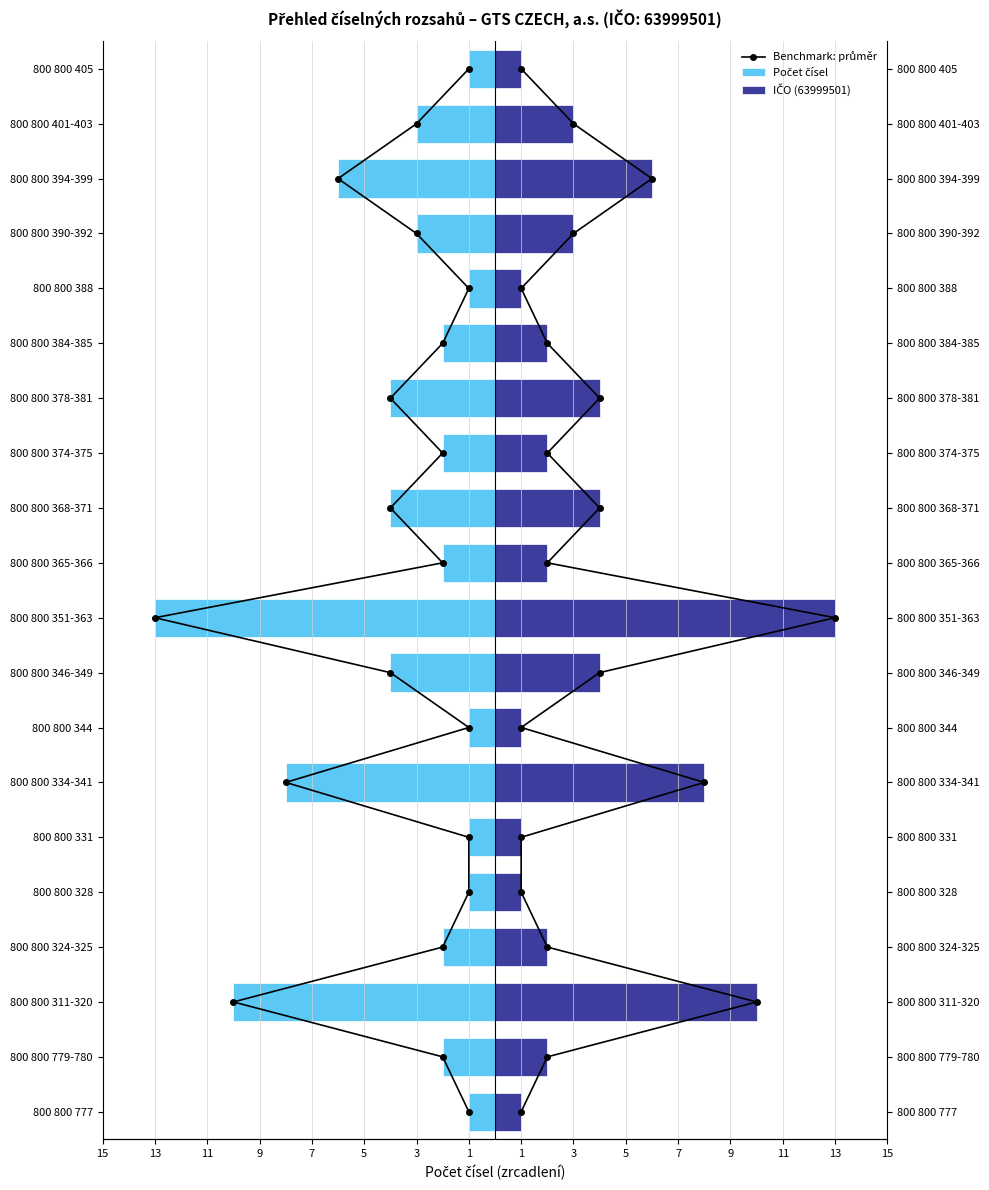

What is the difference between the maximum and minimum values in the Počet čísel series?

12